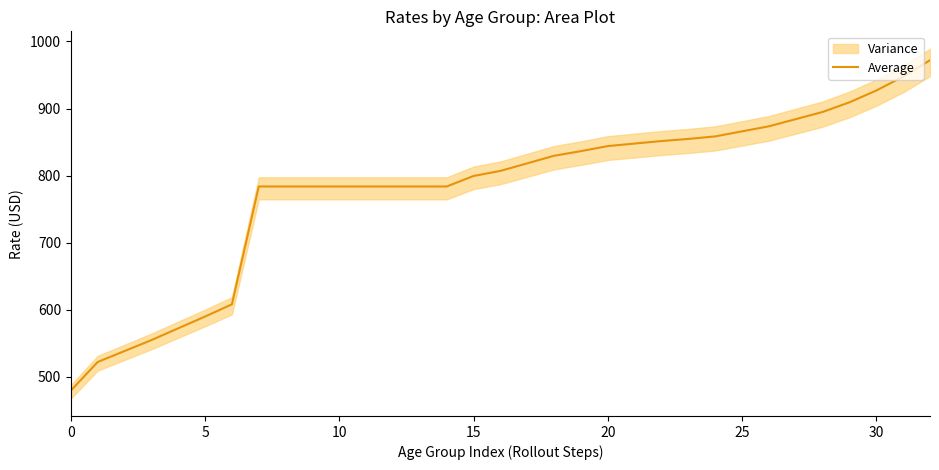

What is the lowest value of the Average series?

479.7